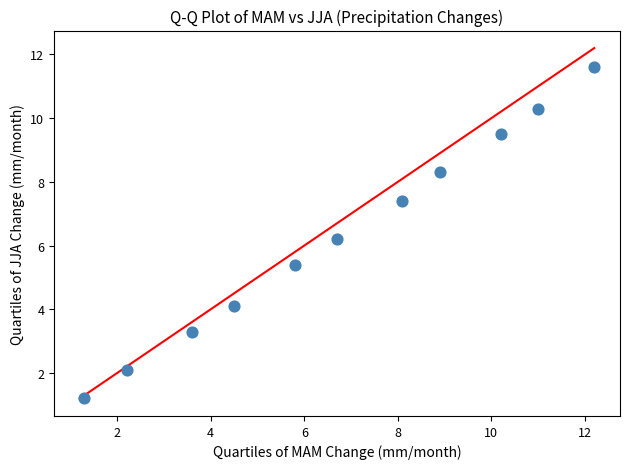

What is the range of X values (max minus min)?

10.9